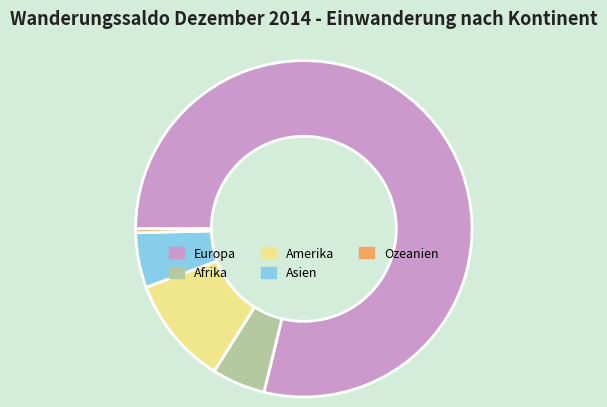

Combined, do Amerika and Europa account for over 50%?

Yes